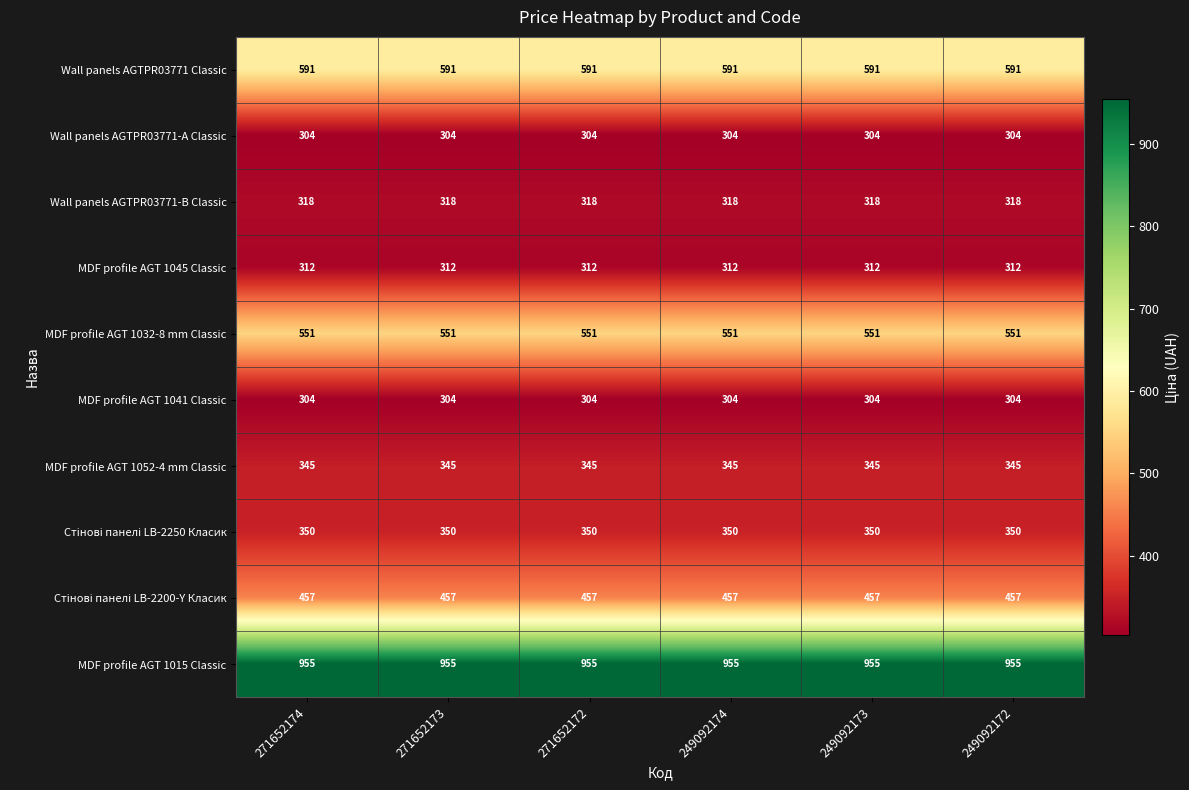

What is the approximate value of MDF profile AGT 1015 Classic at 271652173?

955